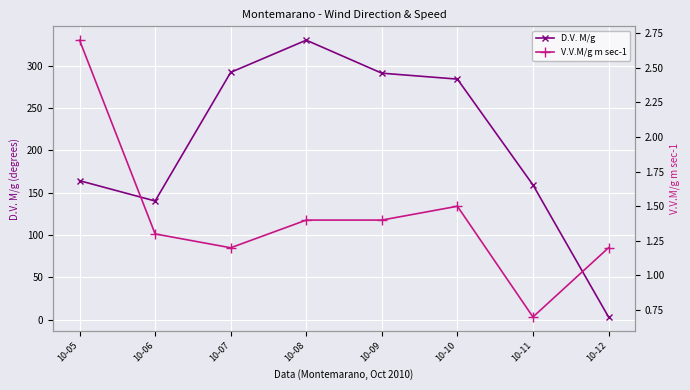

What is the total value across all series at 10-10?

285.5